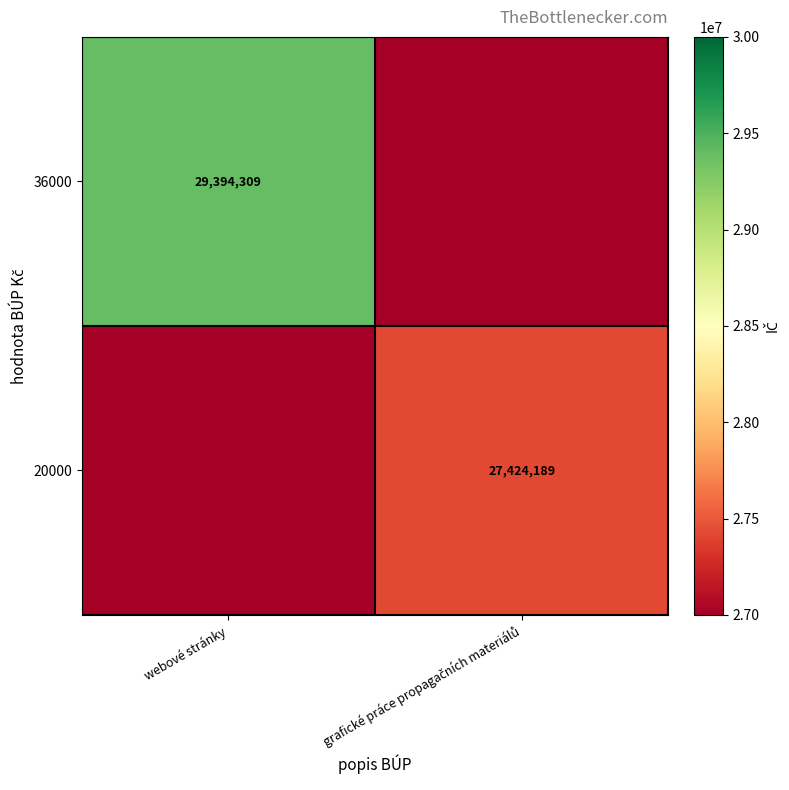

Is the value of 20000 at webové stránky greater than the value of 36000 at webové stránky?

No